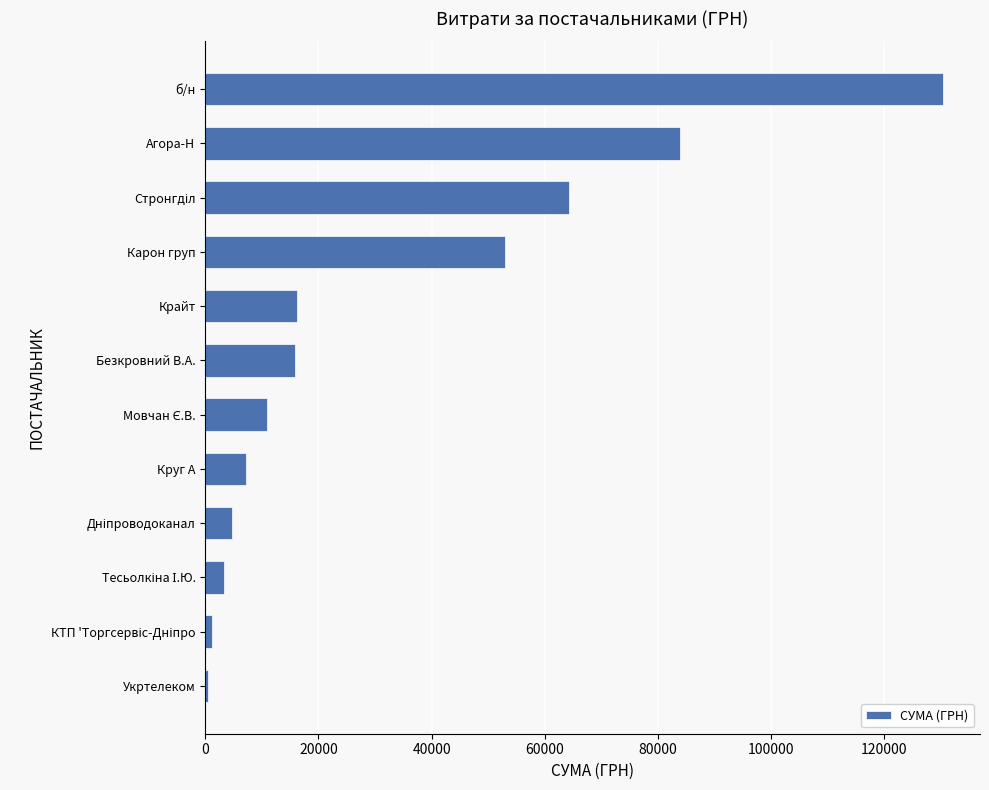

What is the difference between the maximum and minimum values?

129915.7